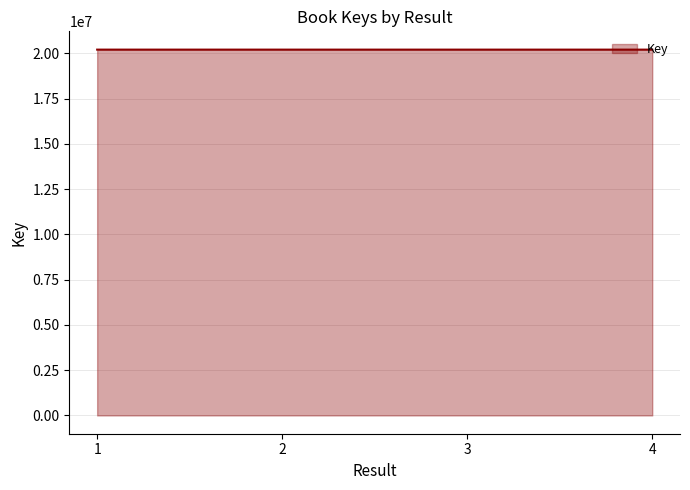

What is the difference between the maximum and minimum values?

420